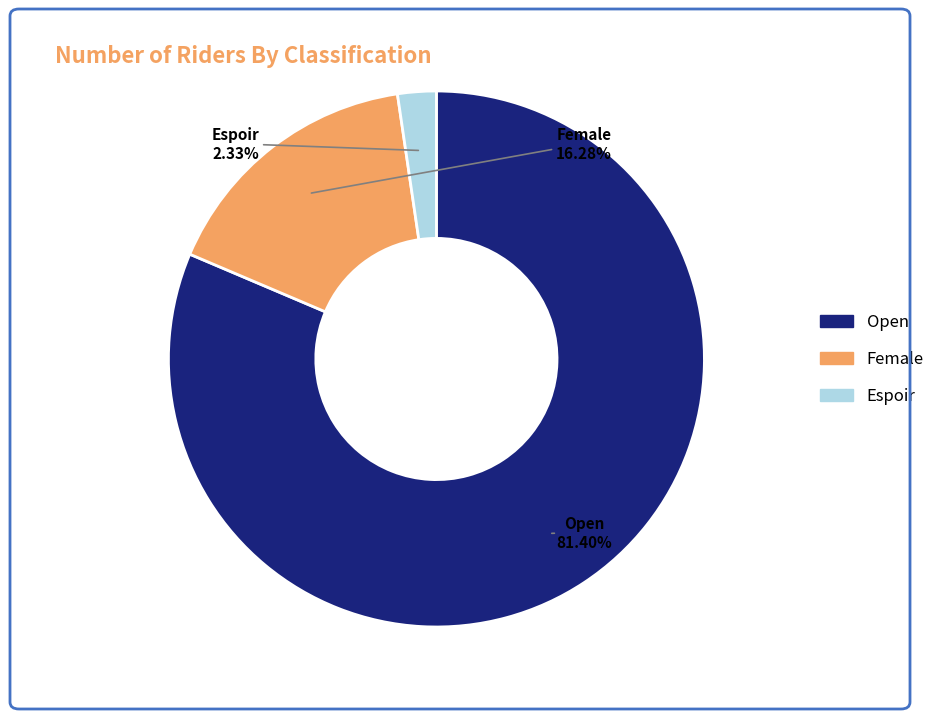

Does Open account for over 50% of the chart?

Yes